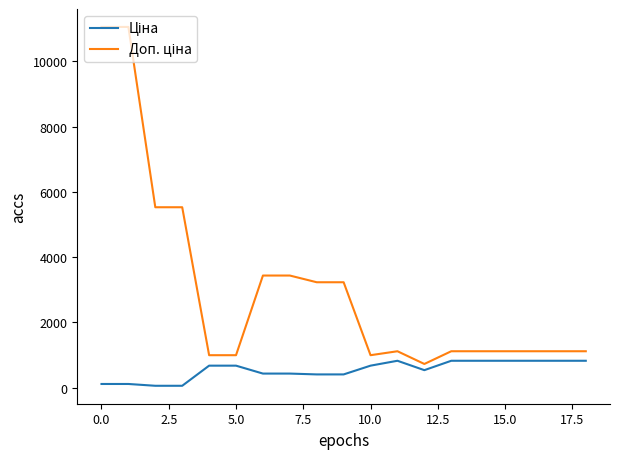

What is the minimum value for Доп. ціна?

724.0